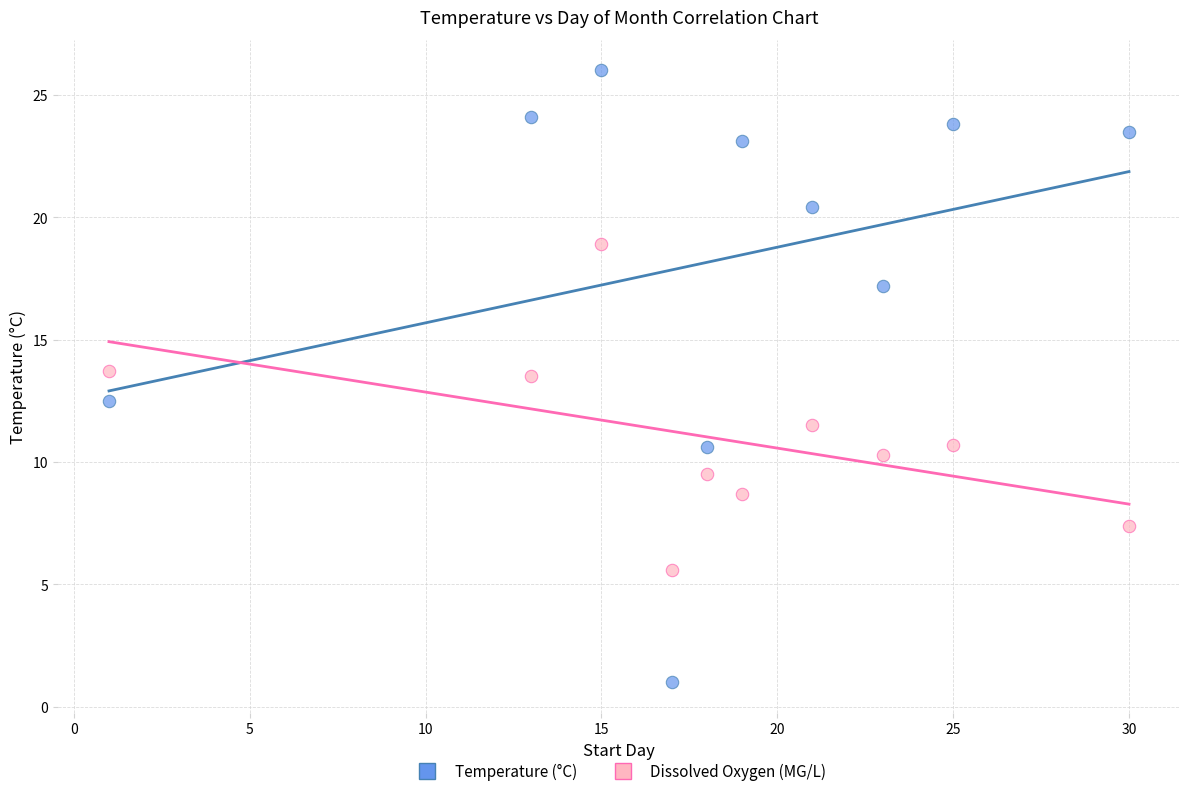

Across all data points, what is the range of X values (max minus min)?

29.0